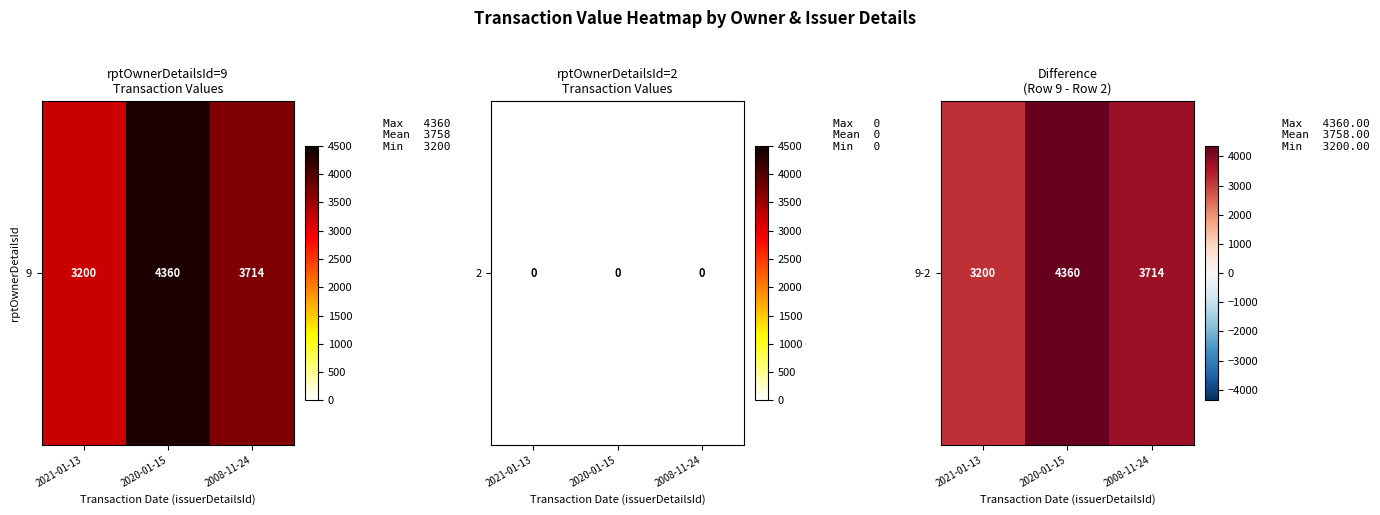

What is the difference between the maximum and second lowest values?

646